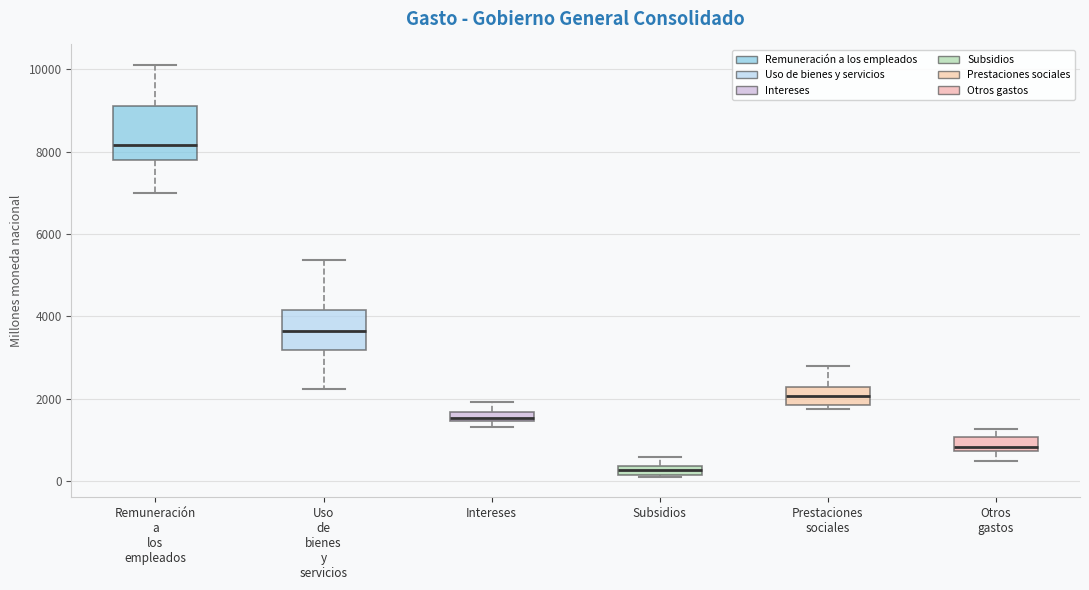

Where does the median line of the box for Uso de bienes y servicios sit on the y-axis? The values are not printed on the chart, so give them approximately, as read against the axis.

3600